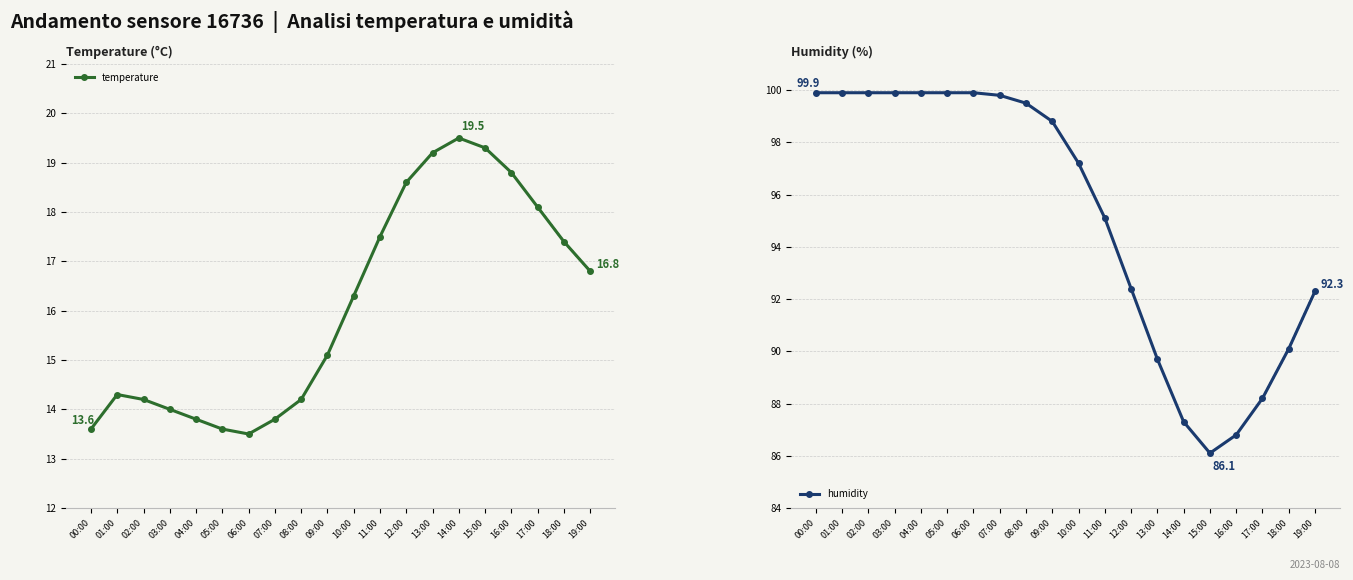

At how many categories does at least one series exceed 24?

20